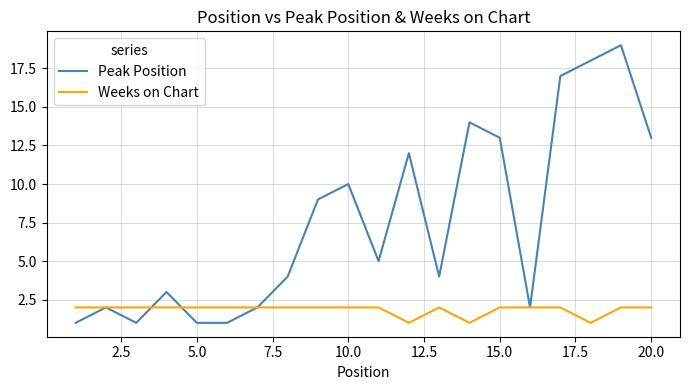

List the series in order of their overall mean, highest first.

Peak Position, Weeks on Chart